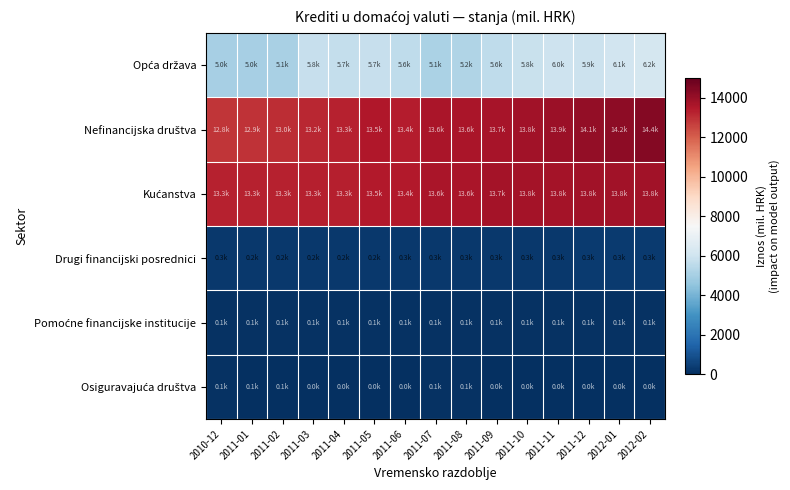

How many series are shown in this chart?

6